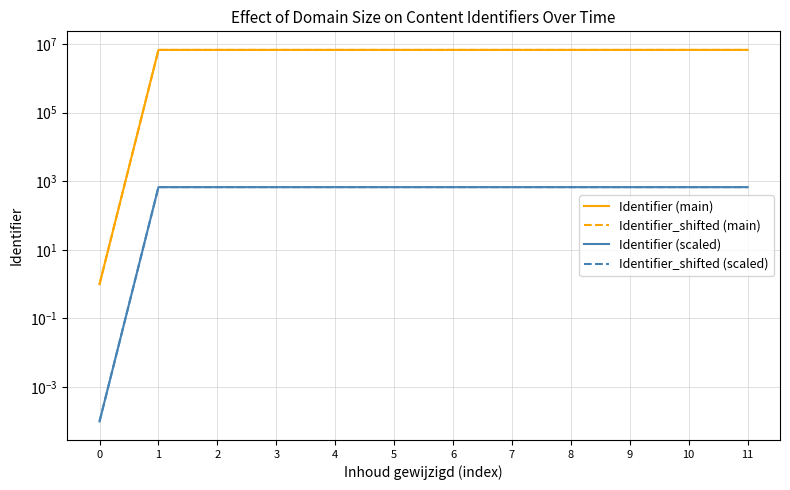

The value of Identifier_shifted (scaled) at 2 is 402.2. True or false?

False